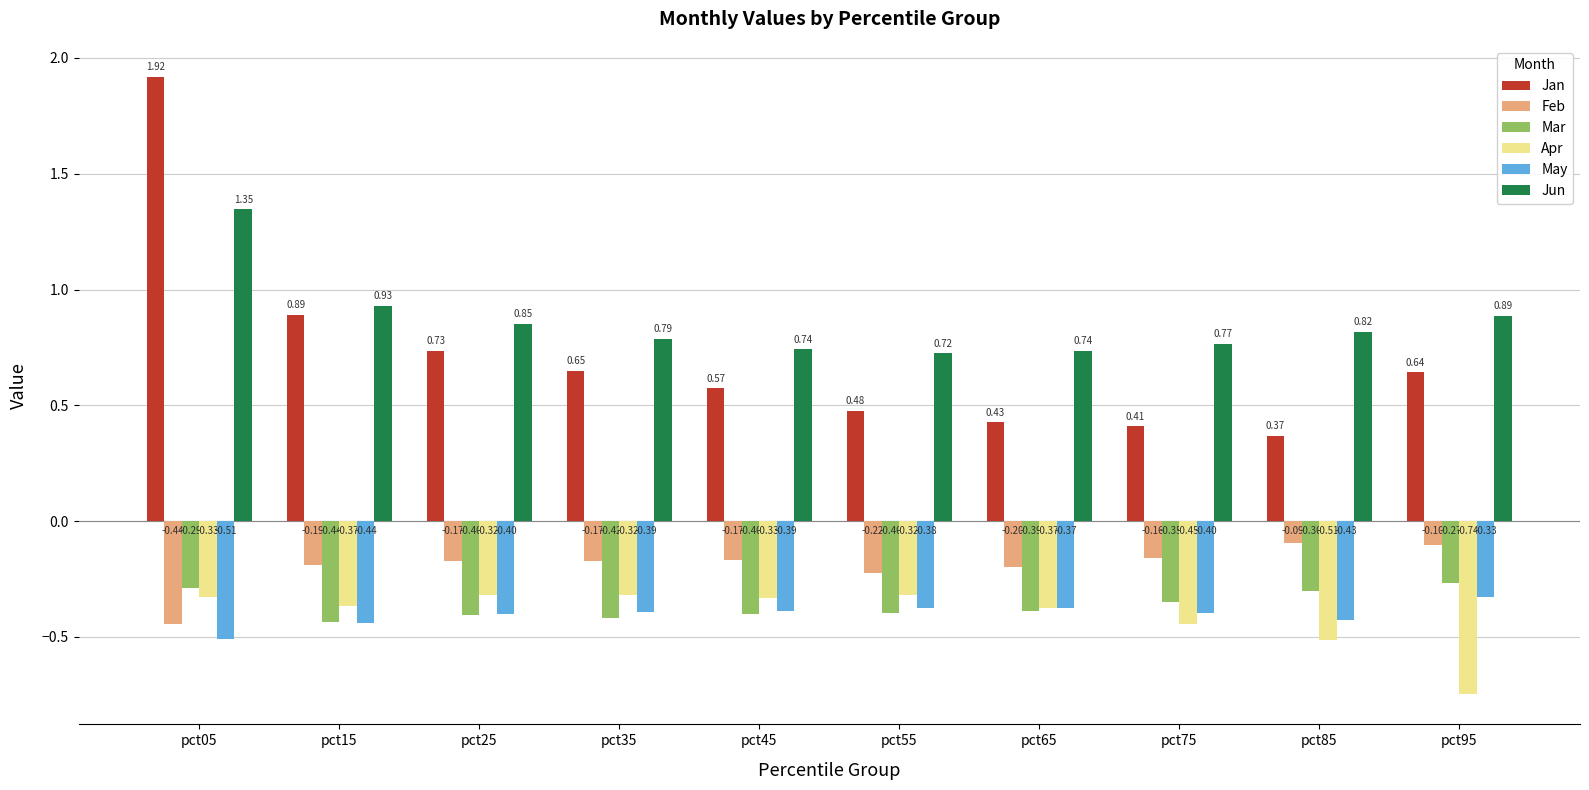

What is the difference between the highest and lowest values at pct35?

1.2